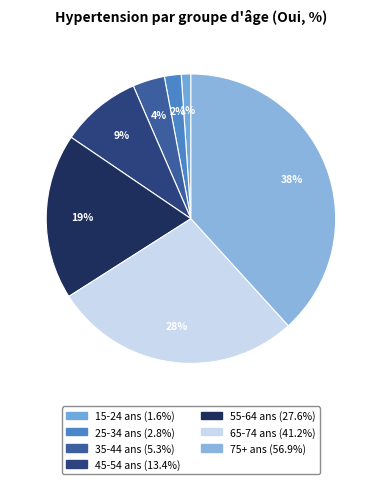

To the nearest percent, what portion does 75+ ans represent?

38%